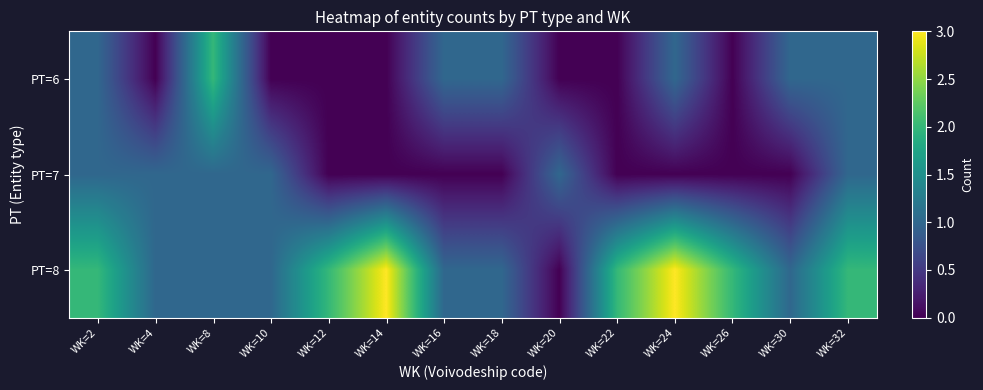

Reading left to right, transcribe all the data shown in this chart.

PT=6: WK=2=1	WK=4=0	WK=8=2	WK=10=0	WK=12=0	WK=14=0	WK=16=1	WK=18=1	WK=20=0	WK=22=0	WK=24=1	WK=26=0	WK=30=1	WK=32=1
PT=7: WK=2=1	WK=4=1	WK=8=1	WK=10=1	WK=12=0	WK=14=0	WK=16=0	WK=18=0	WK=20=1	WK=22=0	WK=24=0	WK=26=0	WK=30=0	WK=32=1
PT=8: WK=2=2	WK=4=1	WK=8=1	WK=10=1	WK=12=2	WK=14=3	WK=16=1	WK=18=1	WK=20=0	WK=22=2	WK=24=3	WK=26=2	WK=30=1	WK=32=2